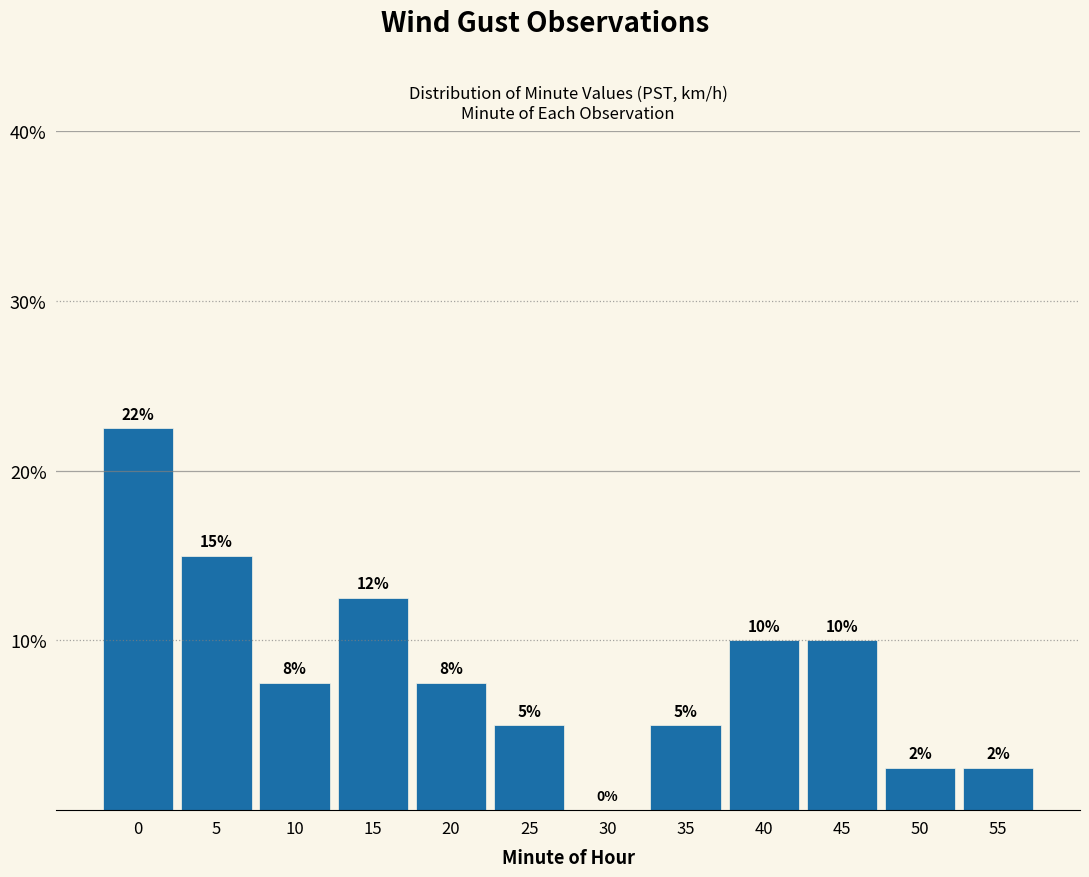

True or false: the data shows 10.0 at 45.

True